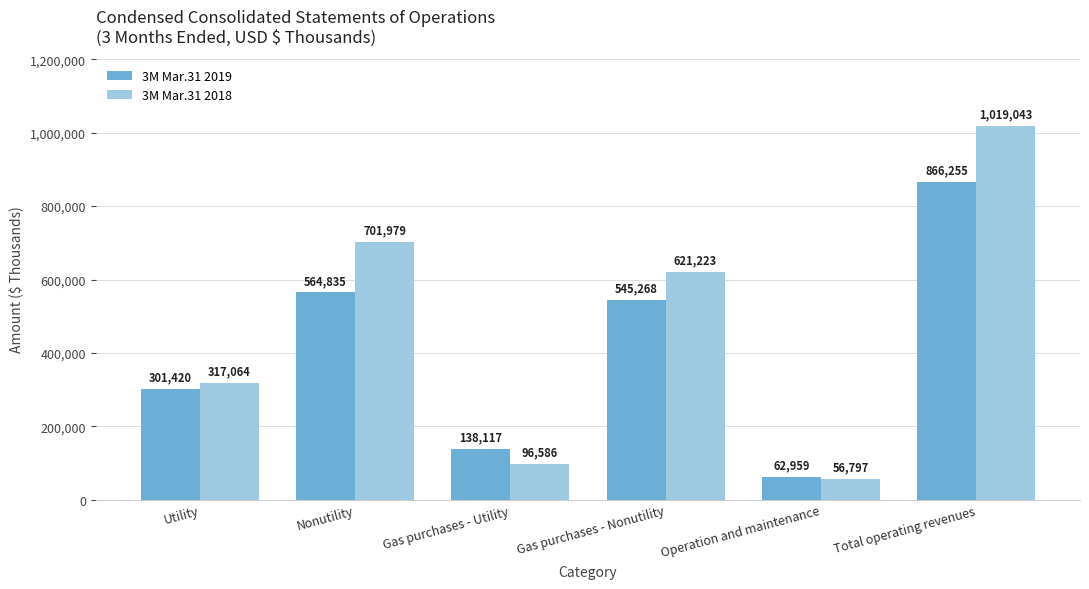

How many series are shown in this chart?

2